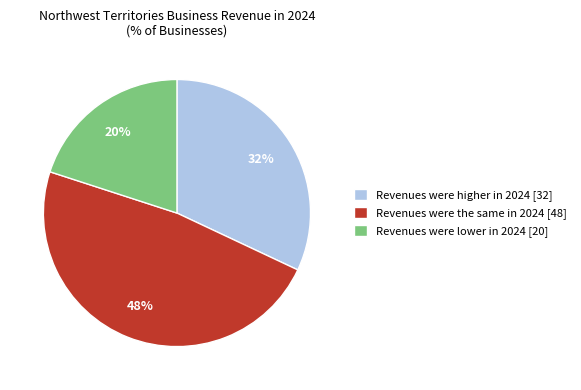

To the nearest percent, what portion does Revenues were higher in 2024 represent?

32%